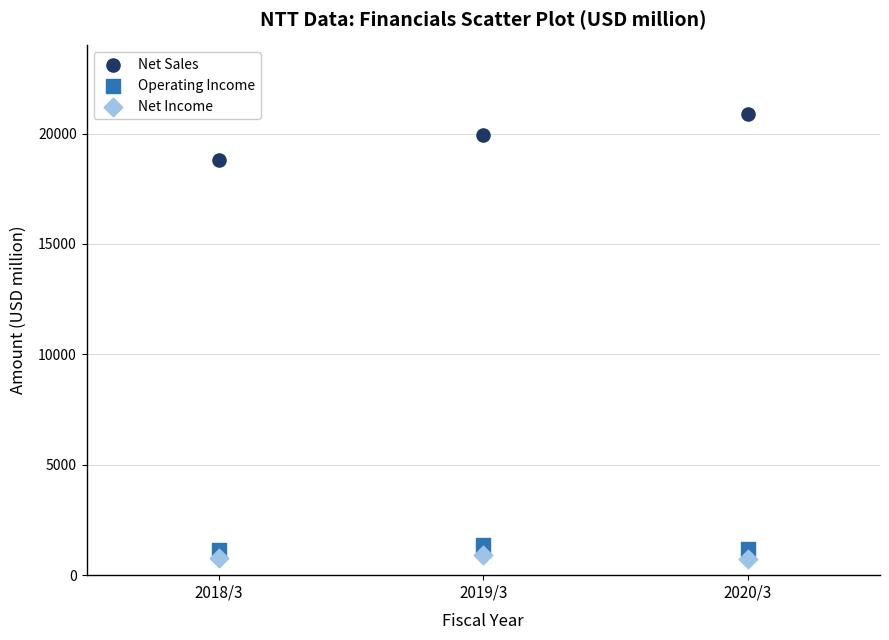

Across all series, what Y value is closest to 10803?

18781.7